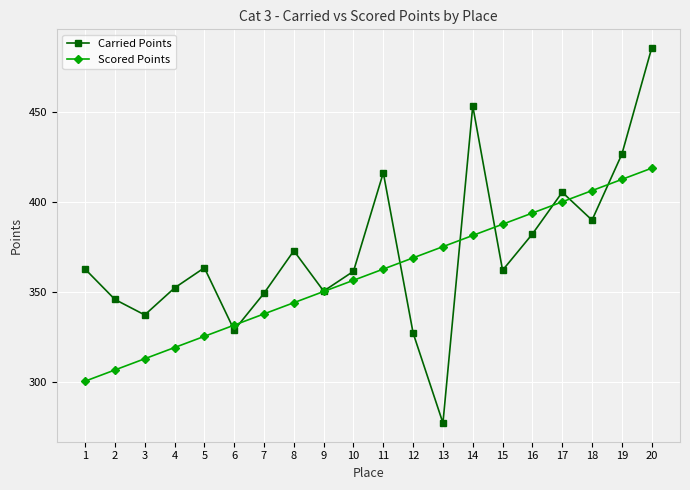

What value does the Scored Points series have at 9?

350.4